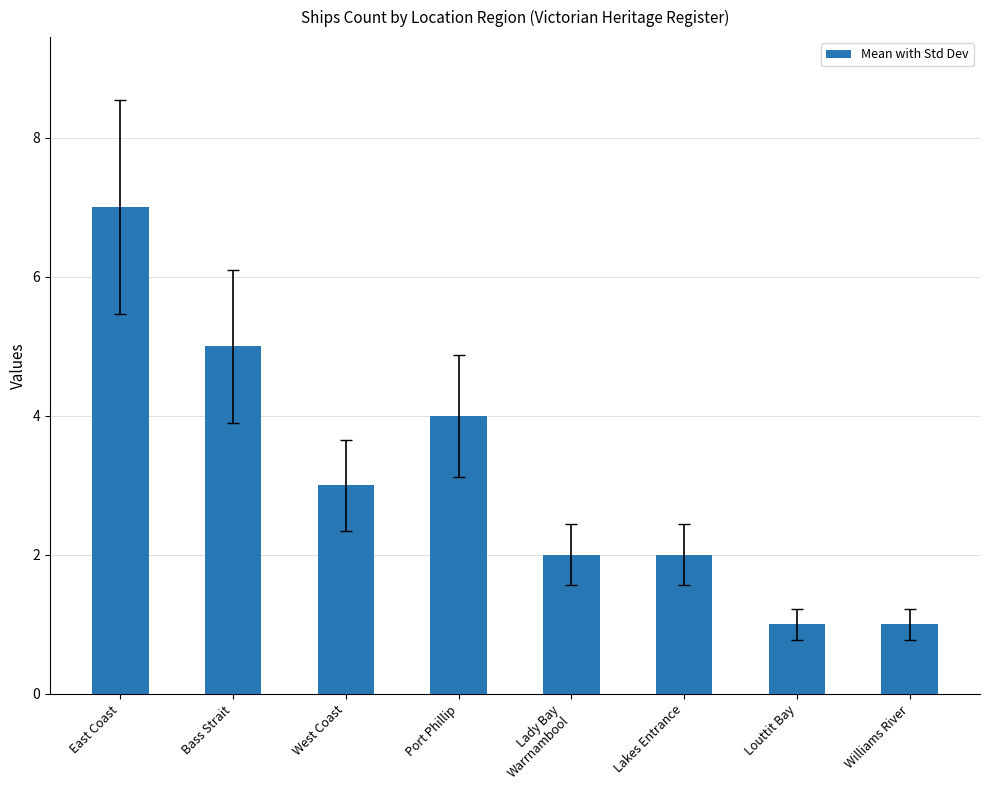

How many series are shown in this chart?

1